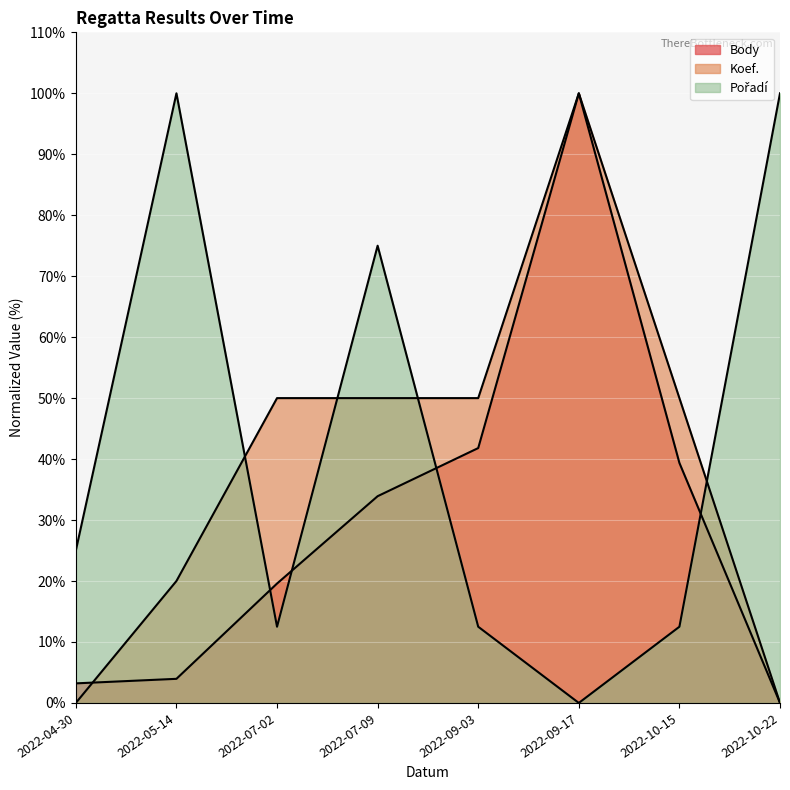

What is the total value across all series at 2022-07-09?

158.9